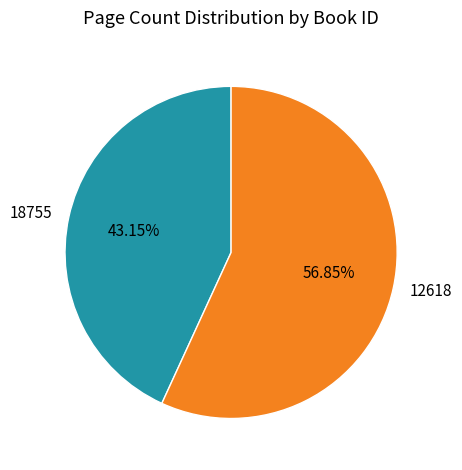

Do 18755 and 12618 together represent more than half of the pie?

Yes